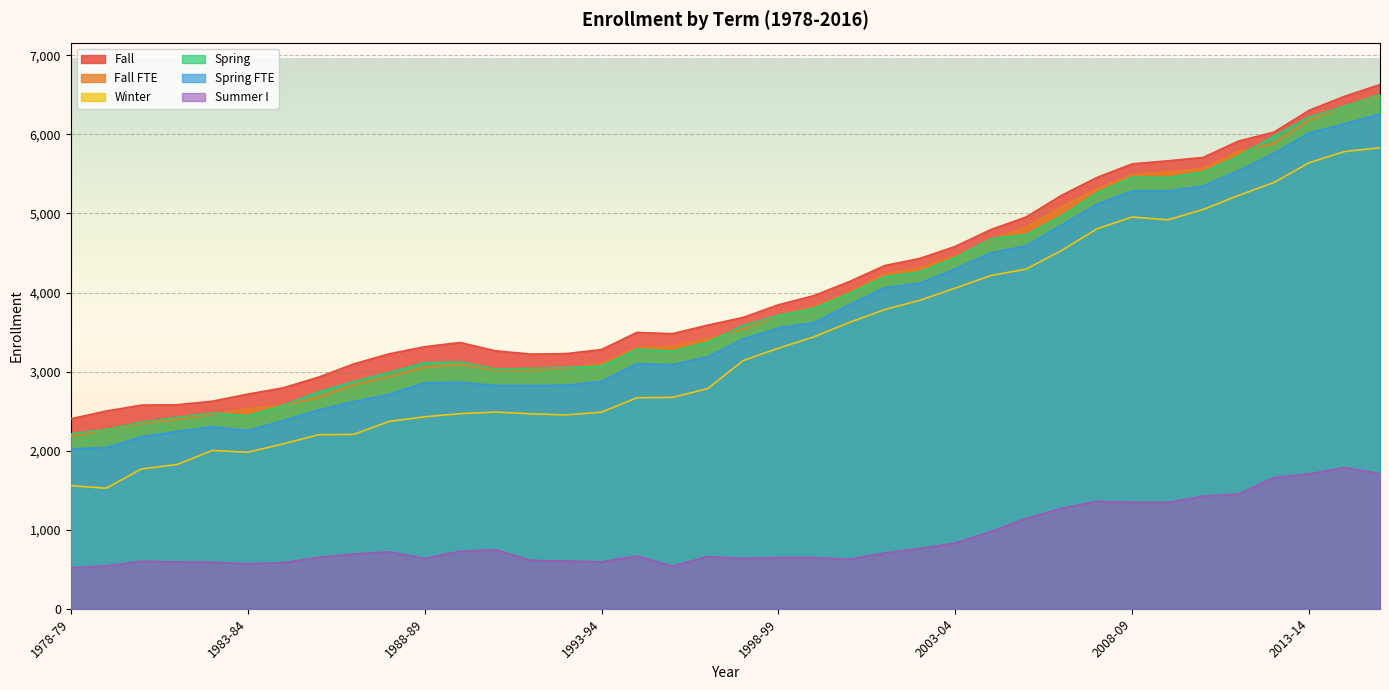

True or false: Summer I has more than 0 interior local peaks.

True